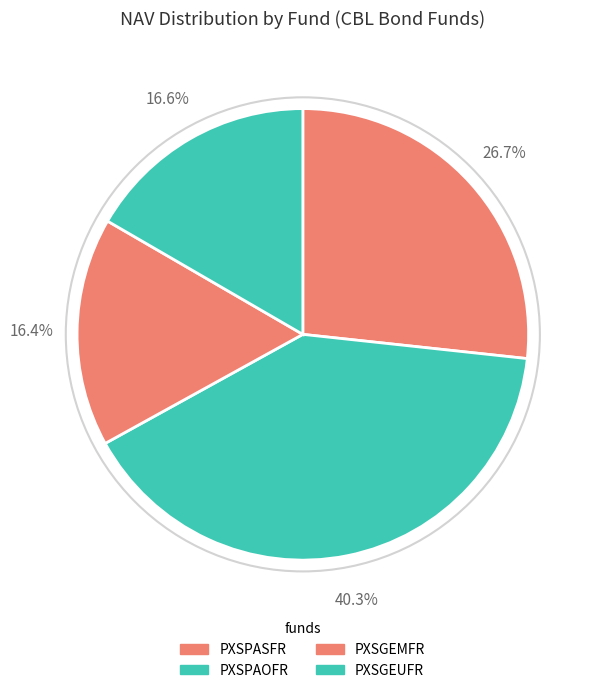

Is PXSPASFR the majority of the pie?

No